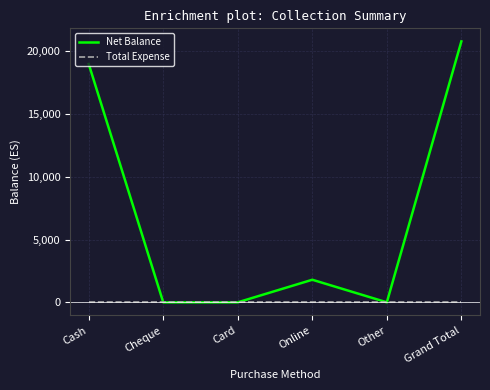

The Total Expense series shows 0 at Other. True or false?

True